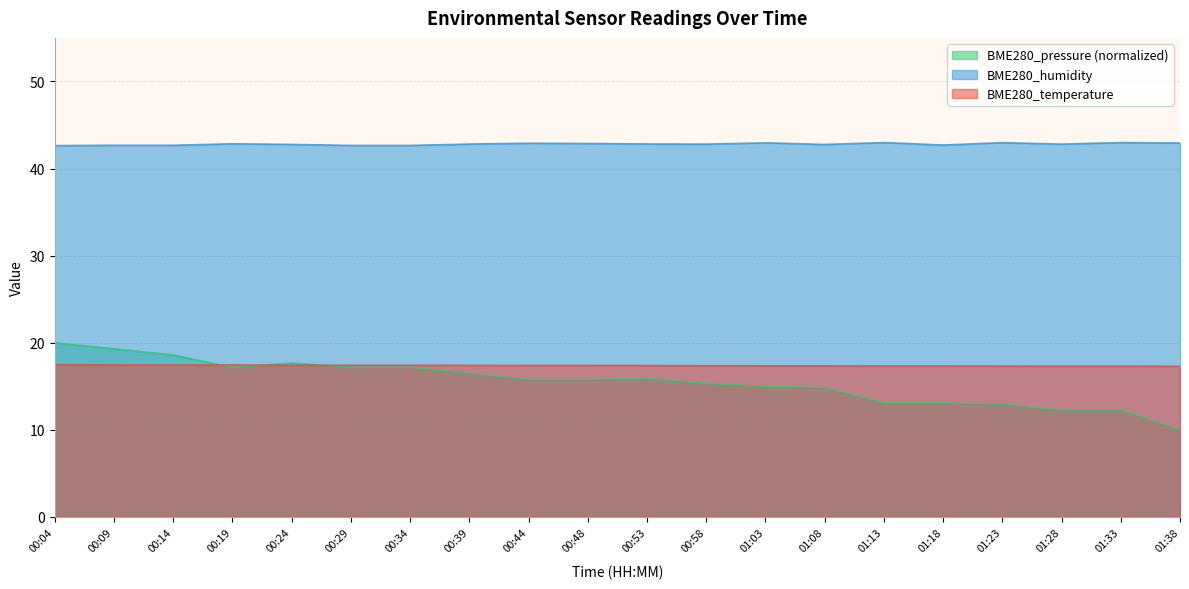

Where is the first local minimum for BME280_pressure_norm?

00:19